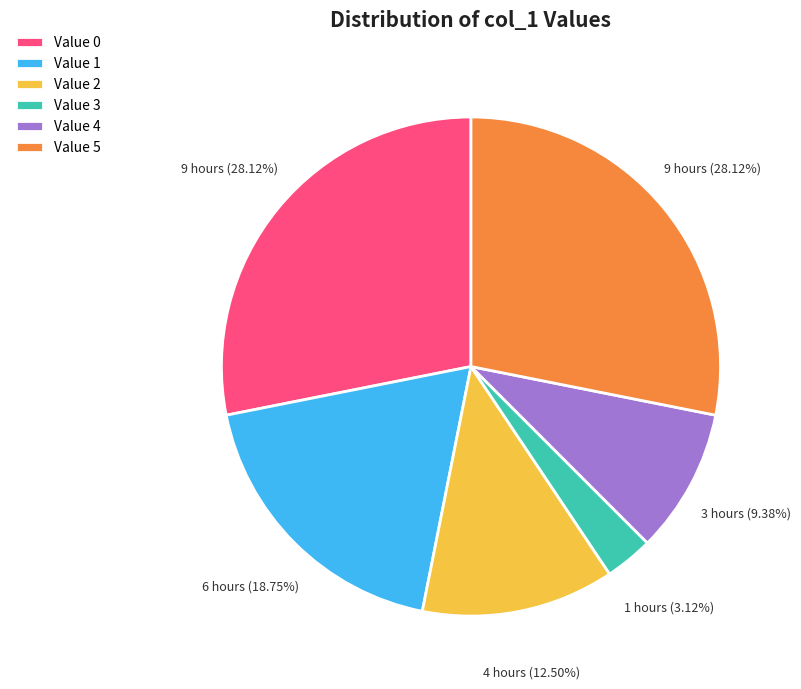

Is there a majority slice in this chart?

No